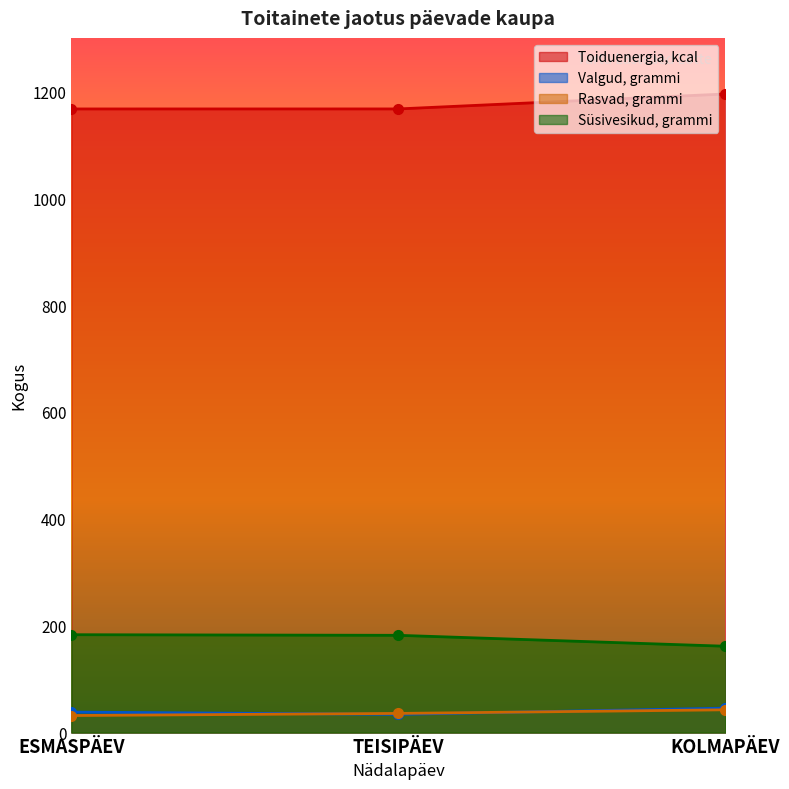

True or false: Toiduenergia, kcal has a value of 248.8 at TEISIPÄEV.

False